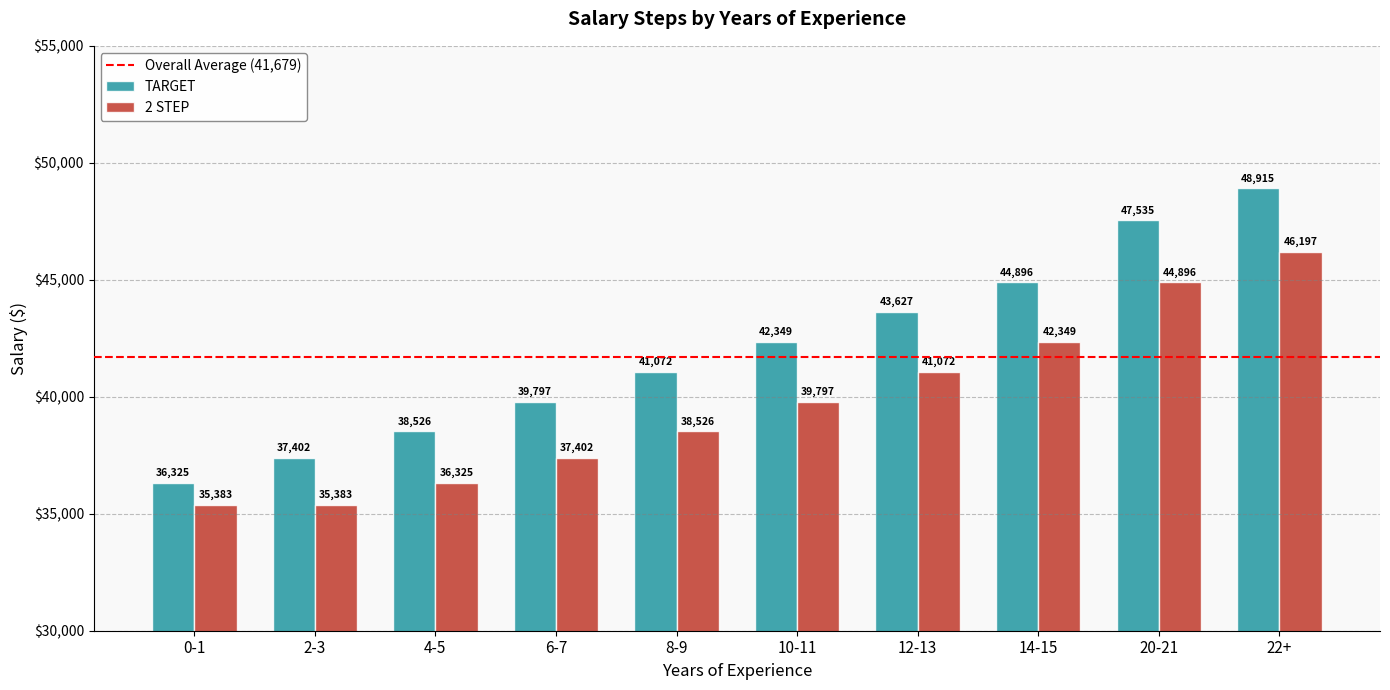

Rank the series at 12-13 from highest to lowest value.

TARGET, 2 STEP